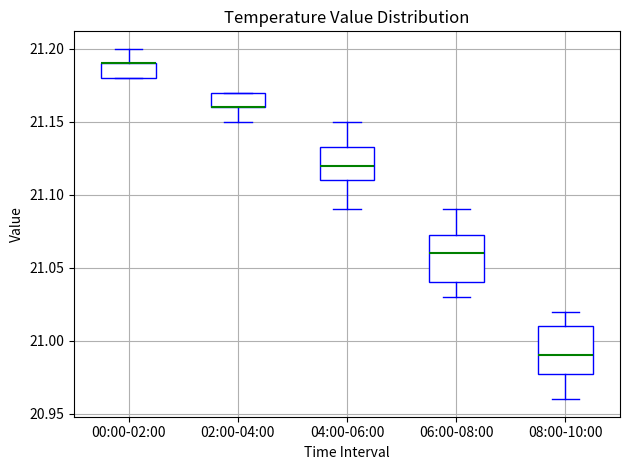

Reading left to right, read every box against the y-axis: the position of its median line, the range the box covers, and the ends of its whiskers. The values are not printed on the chart, so give them approximately, as read against the axis.

00:00-02:00: median 21.190 (drawn on the box's upper edge), box 21.180 to 21.190, whiskers 21.180 to 21.200
02:00-04:00: median 21.160 (drawn on the box's lower edge), box 21.160 to 21.170, whiskers 21.150 to 21.170
04:00-06:00: median 21.120, box 21.110 to 21.135, whiskers 21.090 to 21.150
06:00-08:00: median 21.060, box 21.040 to 21.075, whiskers 21.030 to 21.090
08:00-10:00: median 20.990, box 20.980 to 21.010, whiskers 20.960 to 21.020